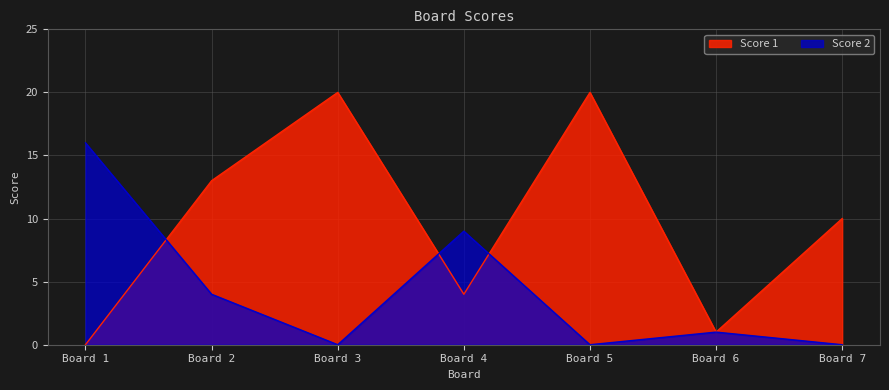

Reading left to right, list all the values displayed in this chart.

Score 1: Board 1=0	Board 2=13	Board 3=20	Board 4=4	Board 5=20	Board 6=1	Board 7=10
Score 2: Board 1=16	Board 2=4	Board 3=0	Board 4=9	Board 5=0	Board 6=1	Board 7=0